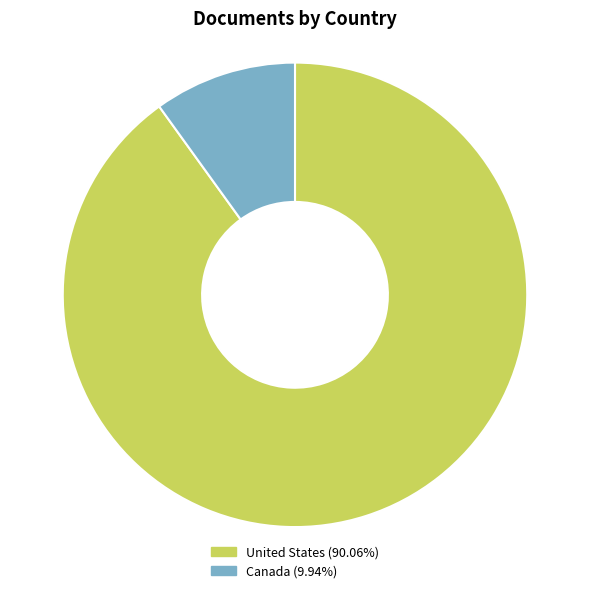

Which slice is the smallest?

Canada